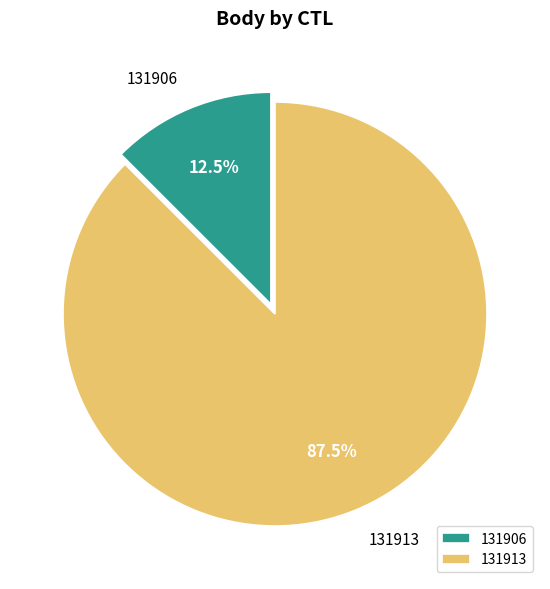

Which category has the smallest portion of the pie?

131906